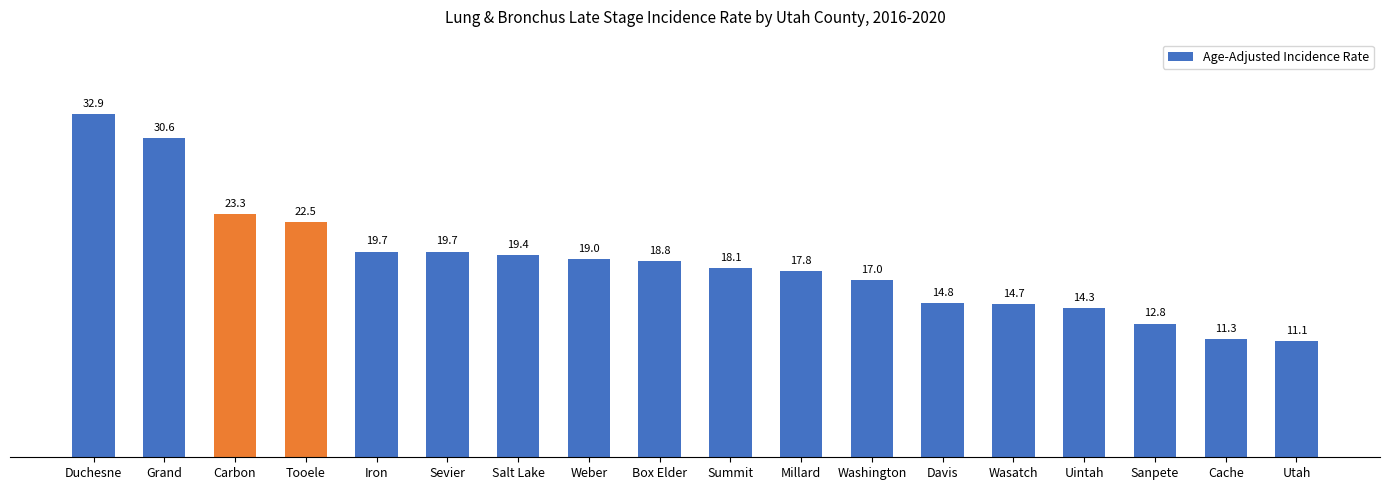

Does the chart contain stacked bars?

No